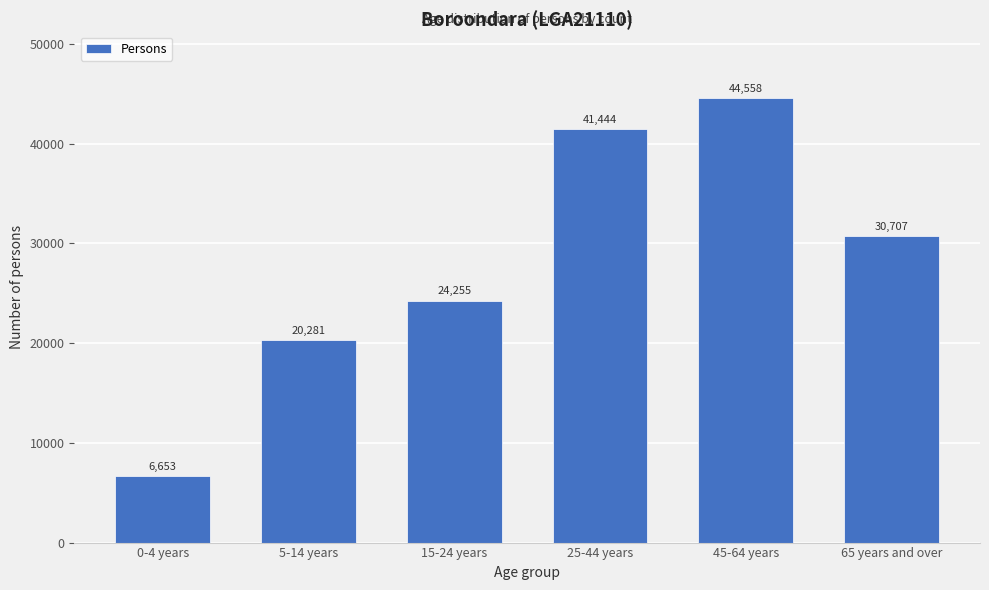

Reading left to right, transcribe all the data shown in this chart.

6653	20281	24255	41444	44558	30707